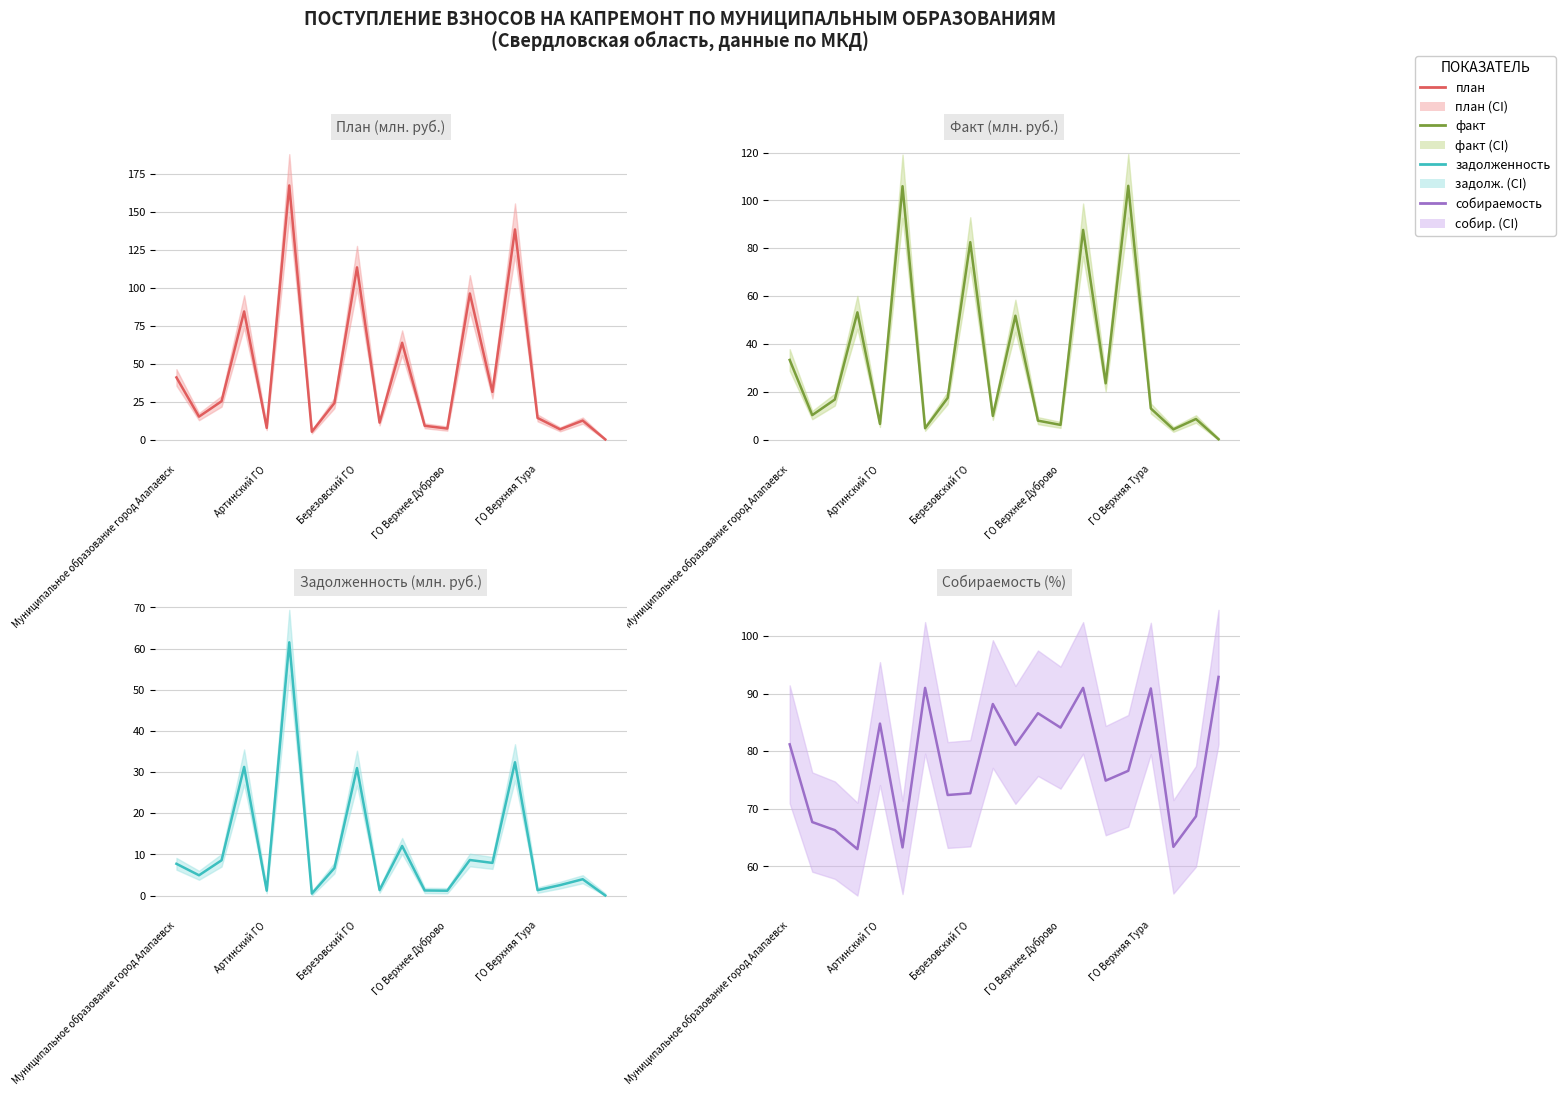

What is the difference between the maximum and minimum values in the задолженность series?

61.5